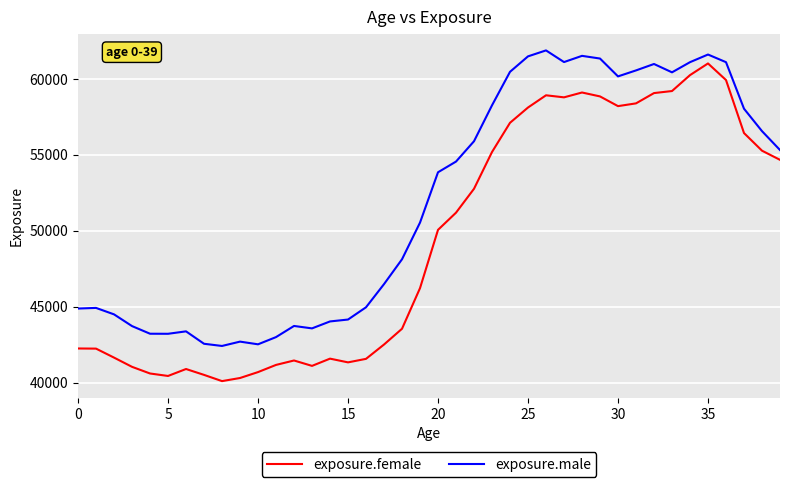

What is the minimum value shown in the chart?

40092.5